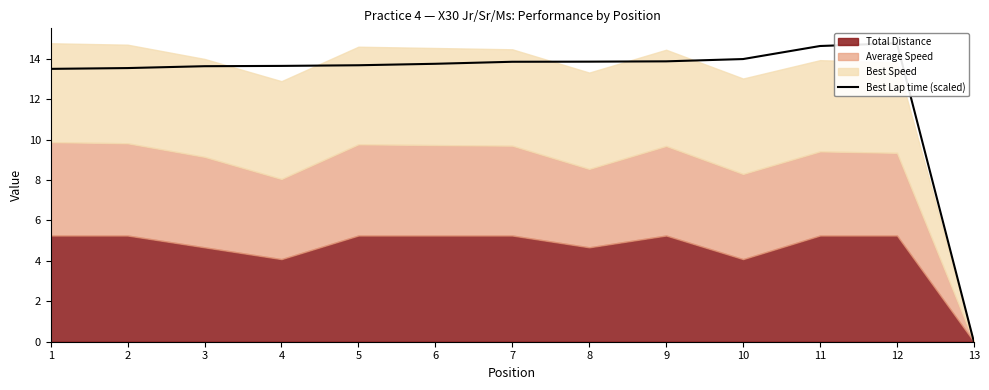

The chart shows a value of 13.9 at 8. True or false?

True